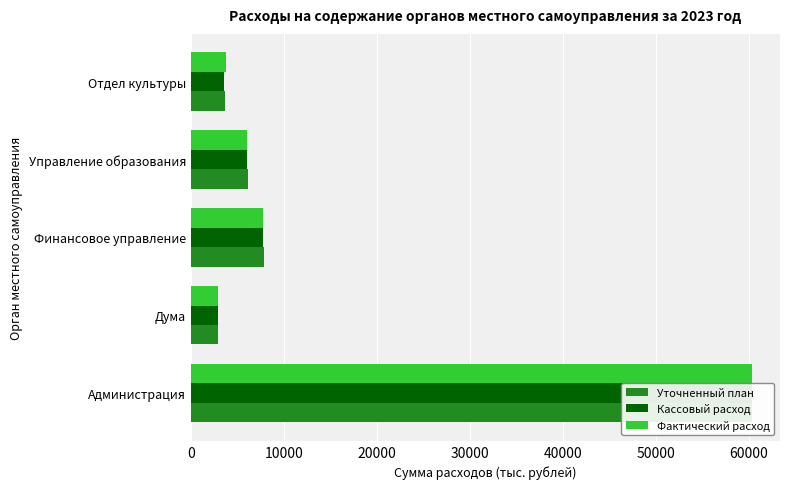

Which series has the widest spread of values?

Уточненный план